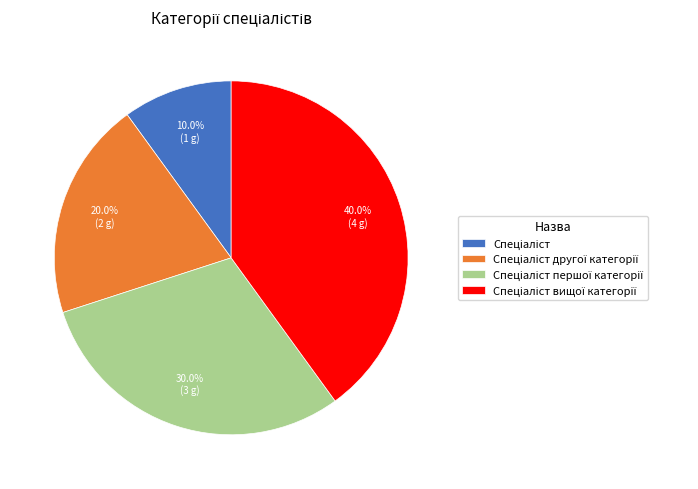

Does any single category account for the majority?

No